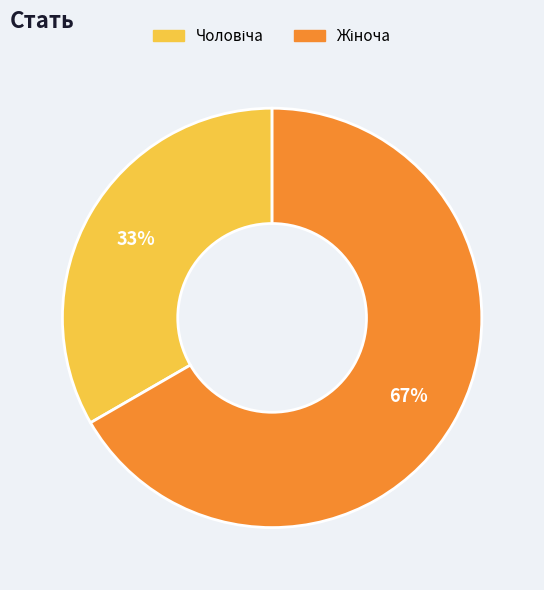

To the nearest percent, what is the average slice percentage?

50%